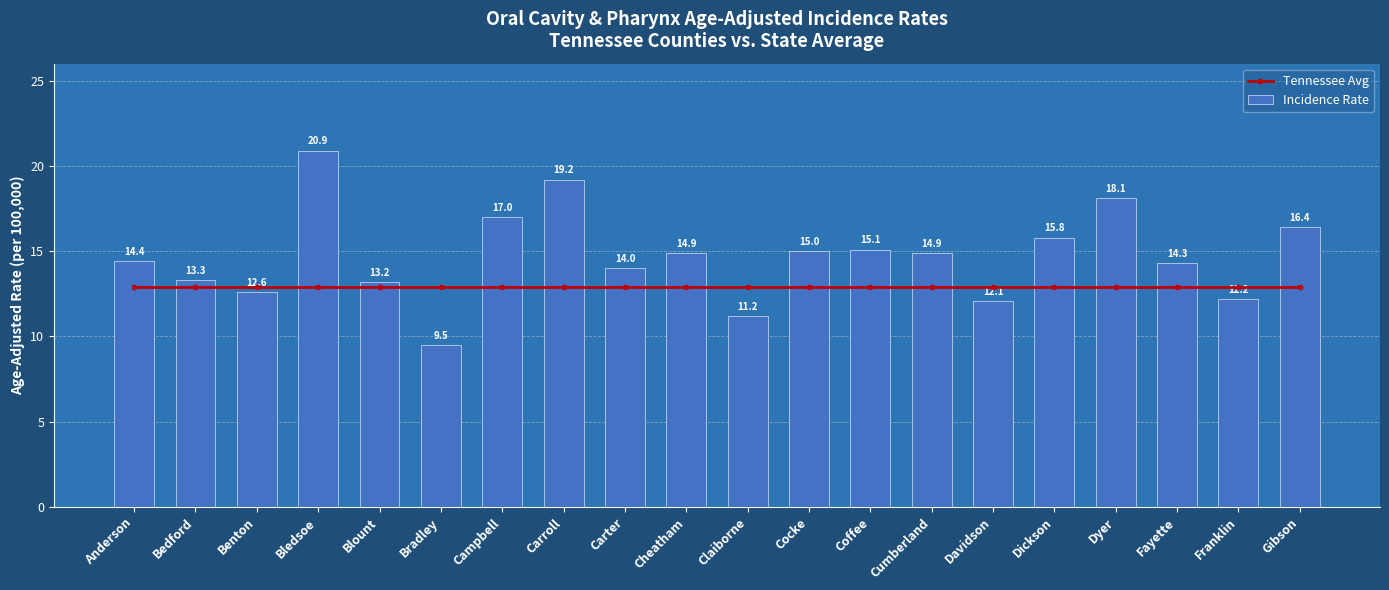

At which label does Incidence Rate first exceed 14?

Anderson